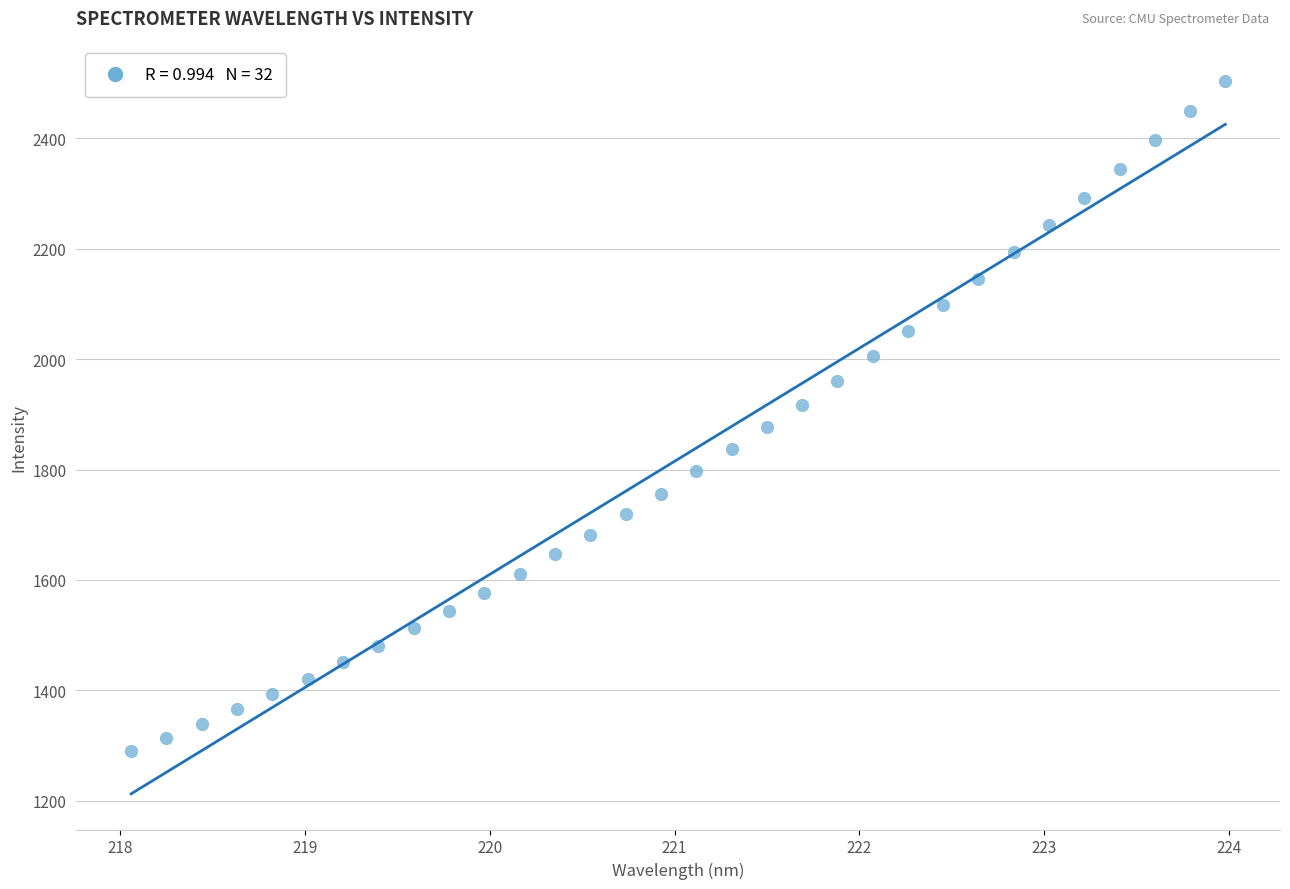

What is the range of Y values (max minus min)?

1214.8